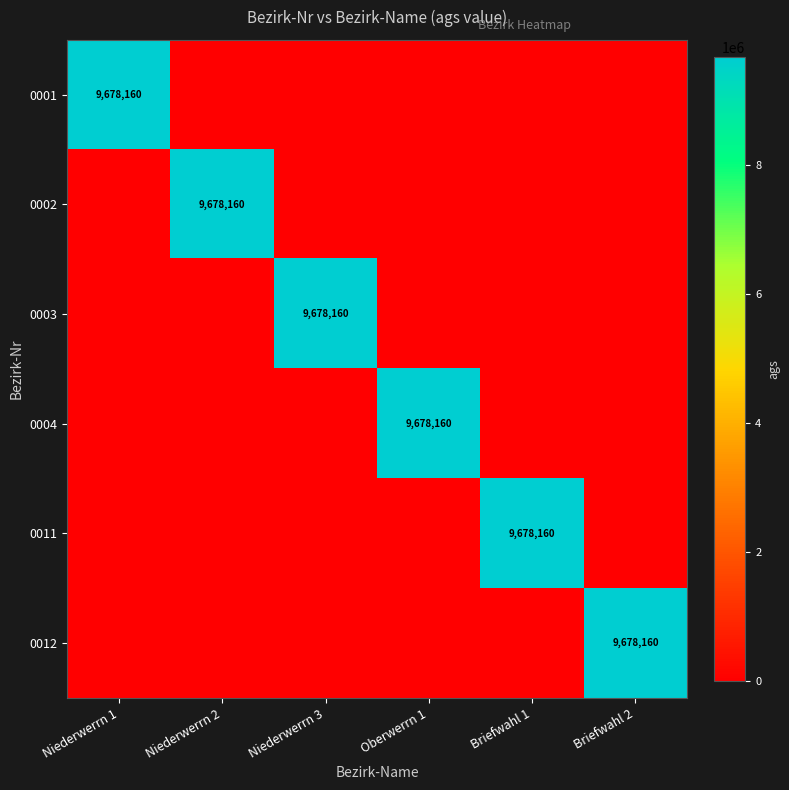

The 0001 series shows 12661151 at Niederwerrn 1. True or false?

False